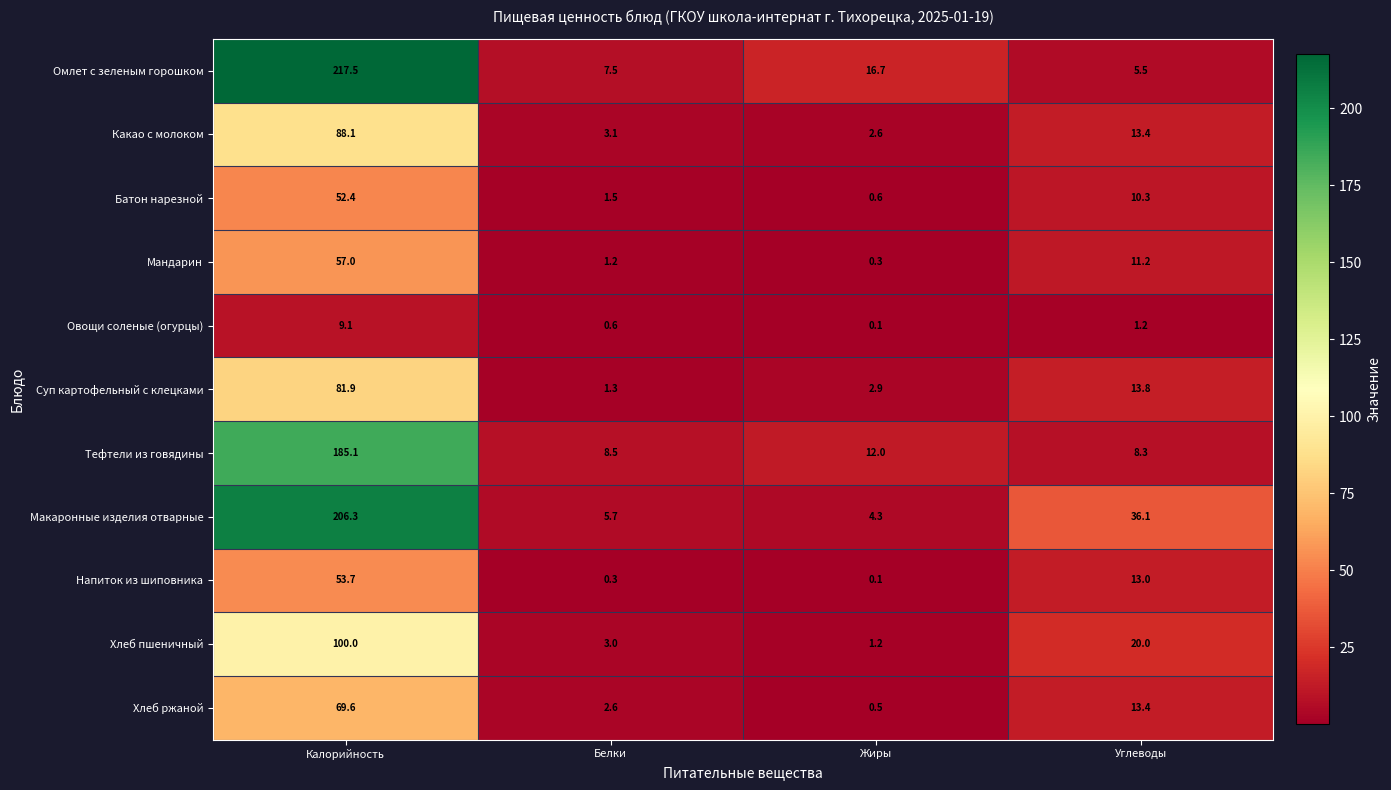

How many categories are shown in the chart?

4